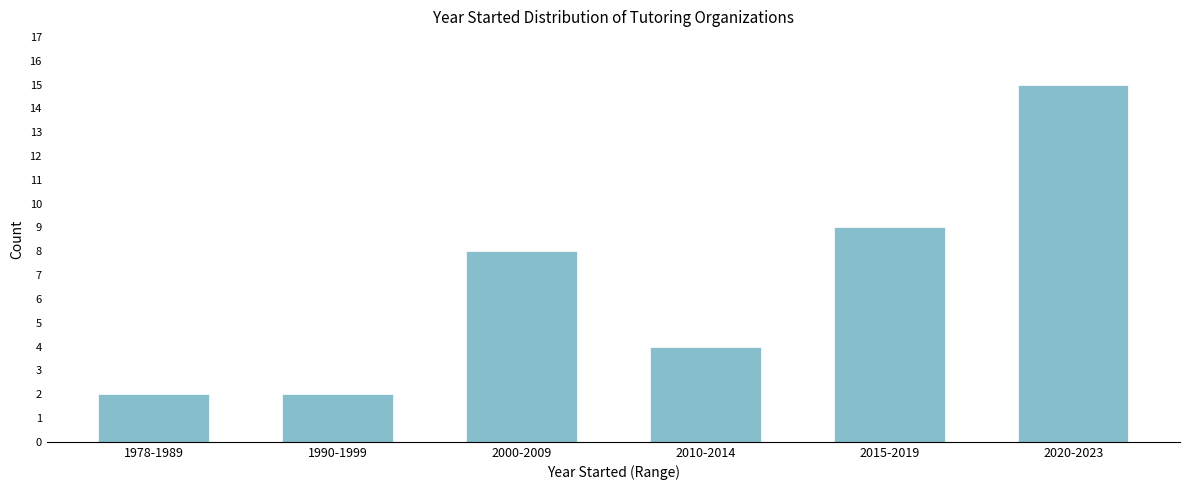

Reading right to left, what are all the values shown in this chart?

15	9	4	8	2	2